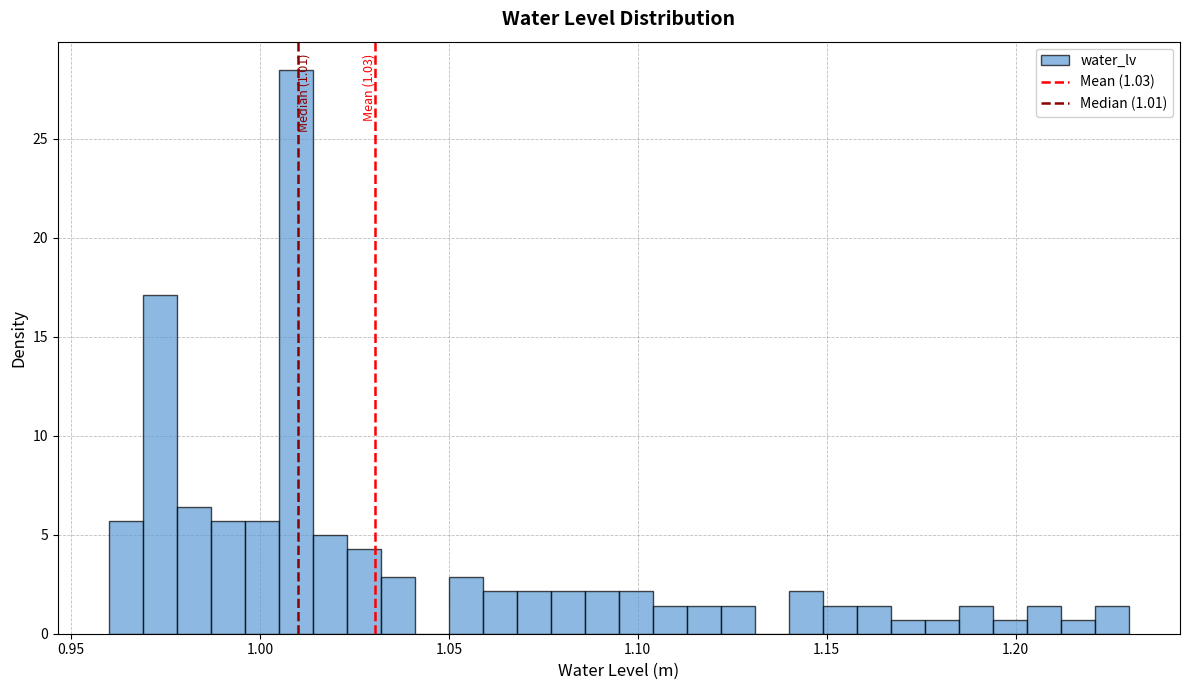

Around what value on the x-axis is the tallest bar? Give the approximate position of its centre, as read against the axis.

1.010